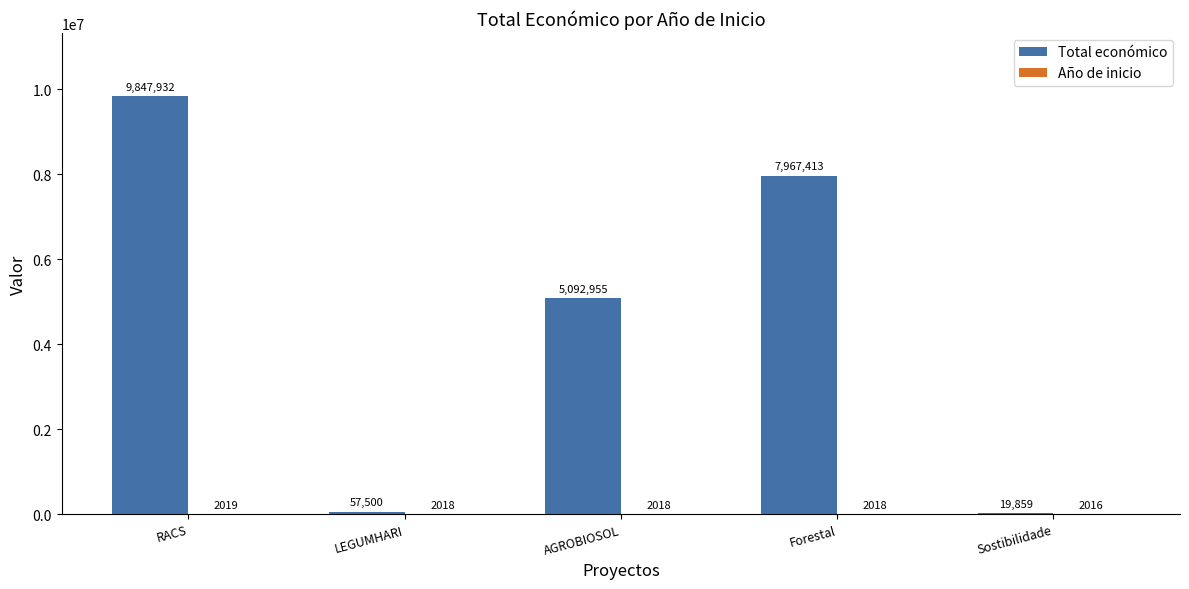

The value of Total económico at Sostibilidade is 19859. True or false?

True